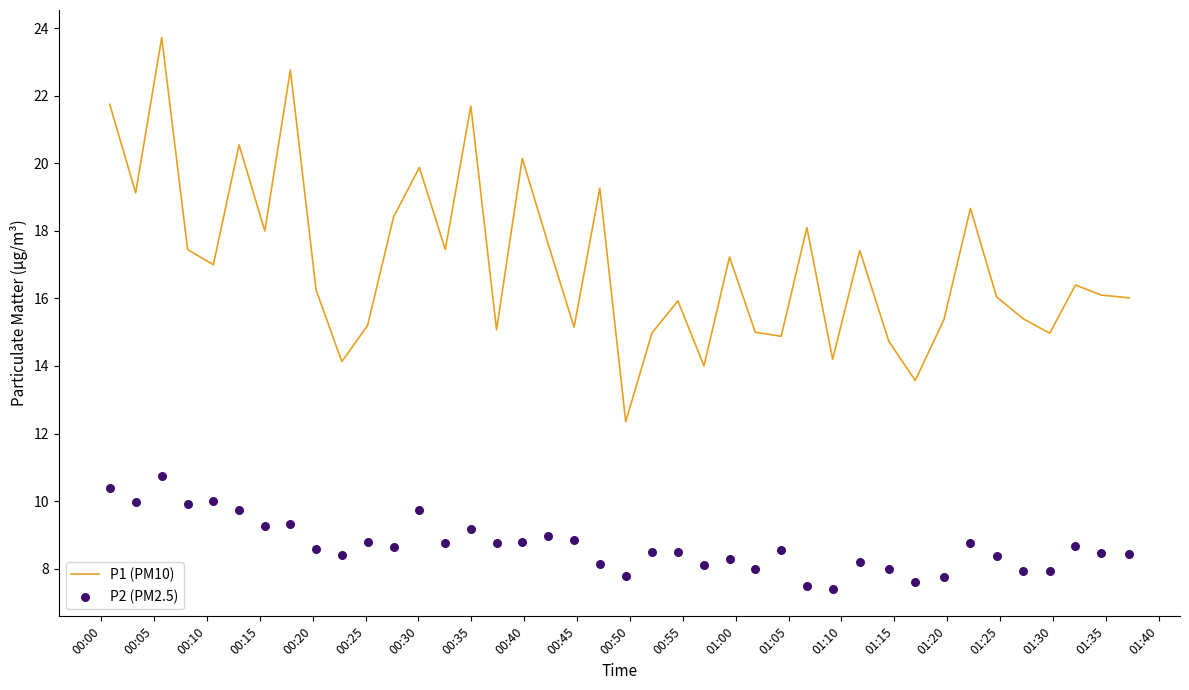

Which series has the largest Y range (max minus min)?

P1 (PM10)